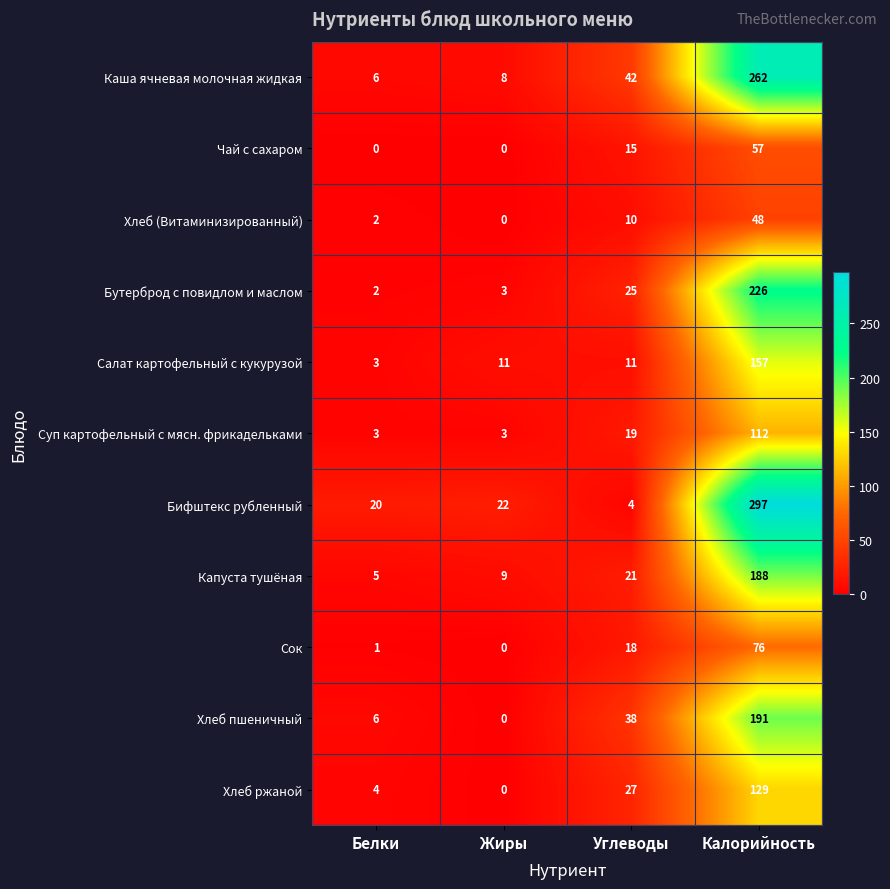

What is the spread (max minus min) of values at Жиры?

22